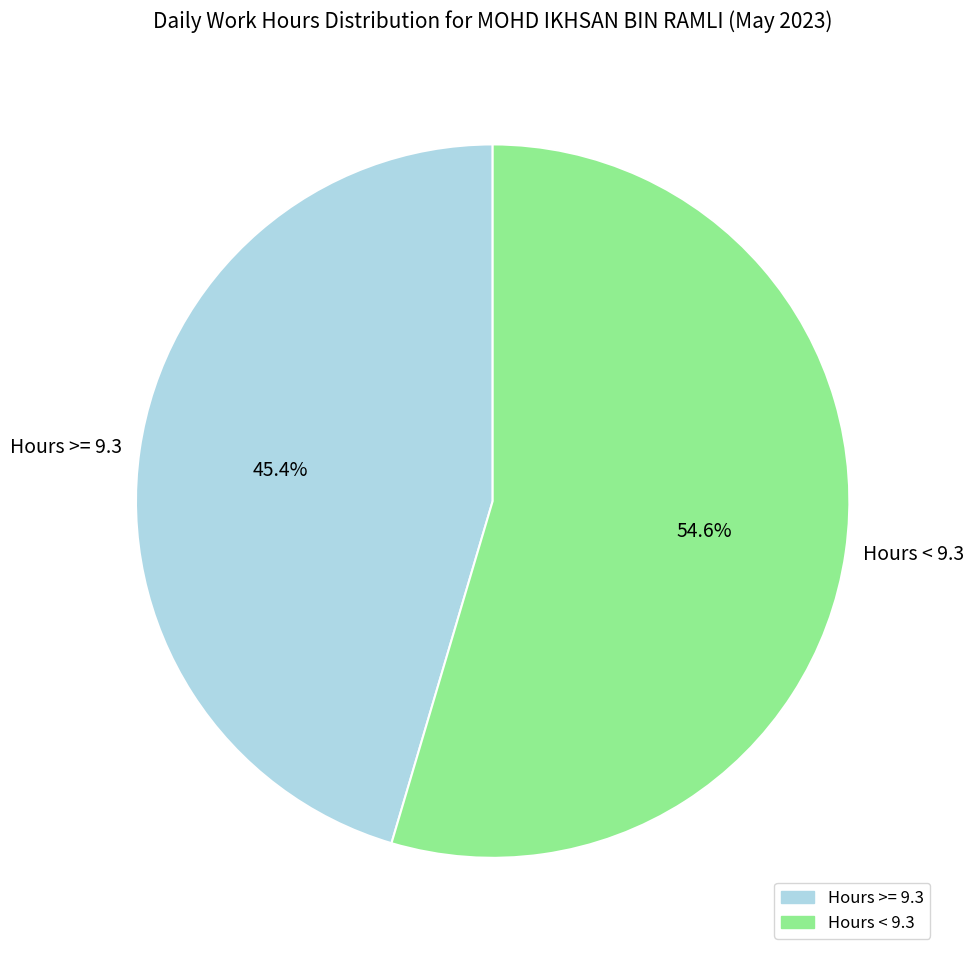

Rank the categories by value from lowest to highest.

Hours >= 9.3, Hours < 9.3